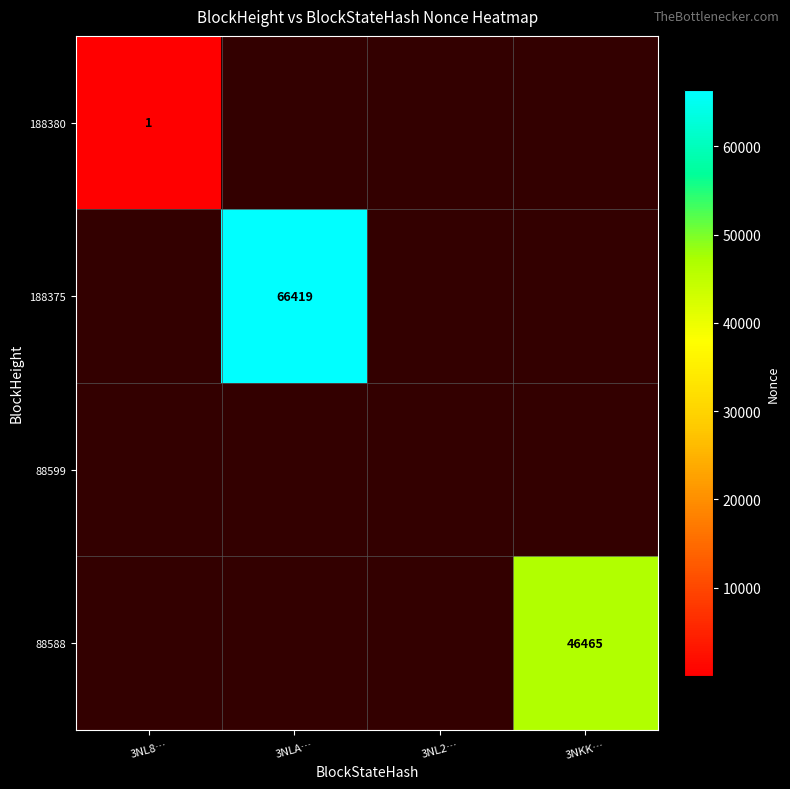

True or false: 88588 has a value of 13544 at 3NKK….

False